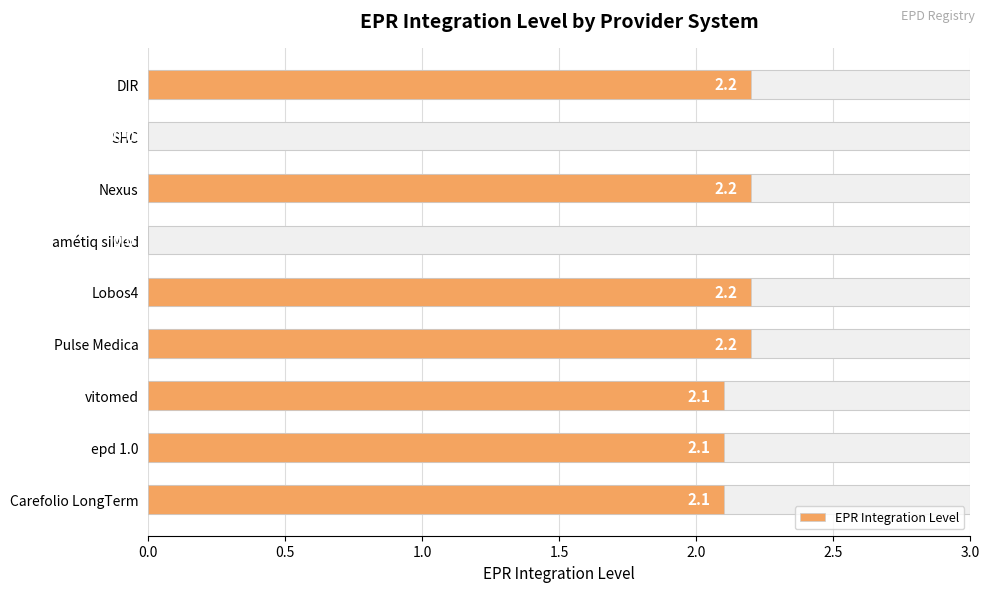

Approximately how many times larger is the value at vitomed compared to DIR?

1.0